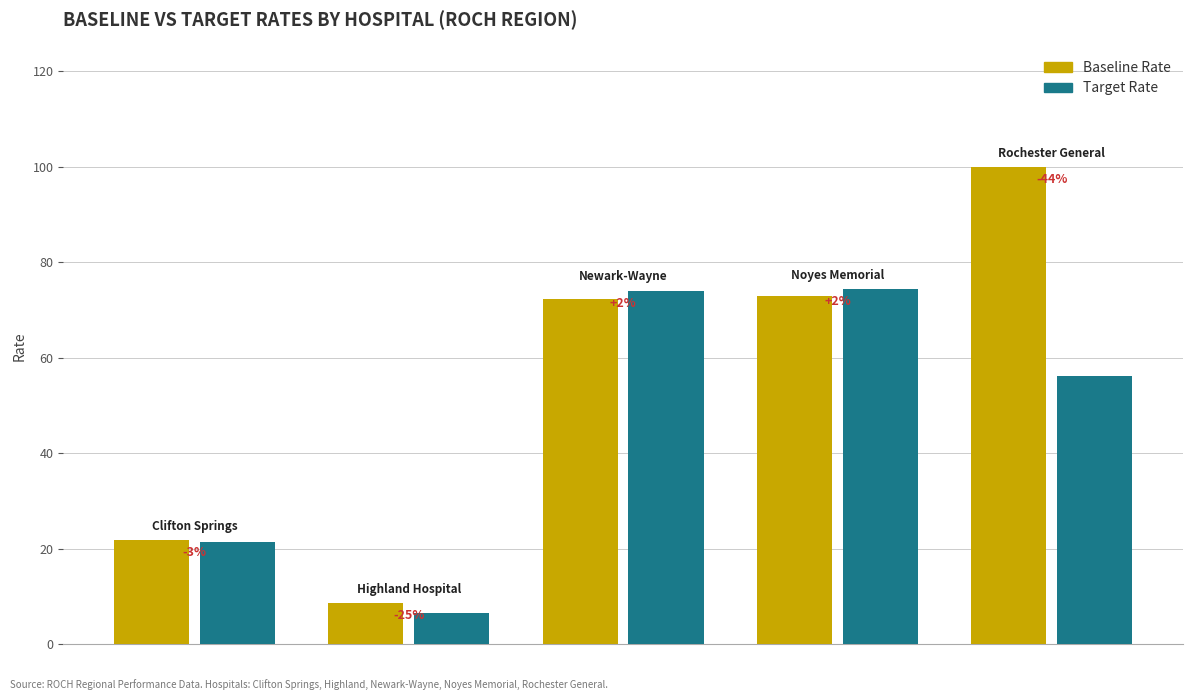

What are all the series names shown in the legend?

Baseline Rate, Target Rate